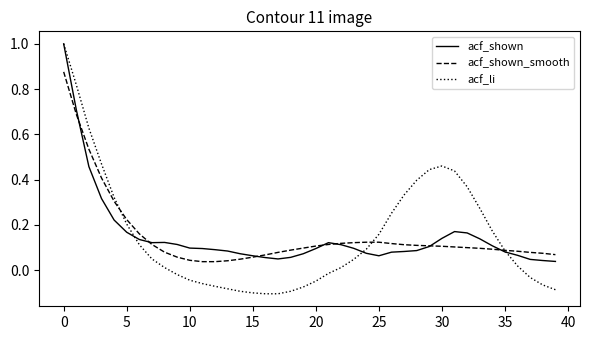

What is the maximum value shown in the chart?

1.0